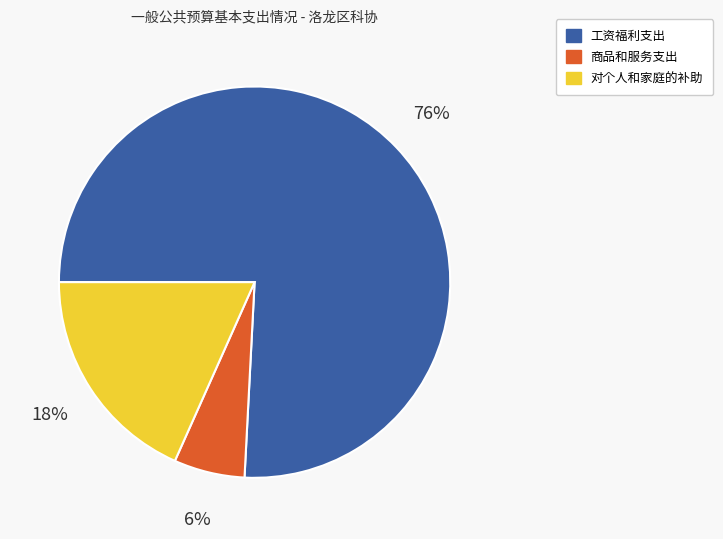

Is the sum of 商品和服务支出 and 工资福利支出 greater than half?

Yes